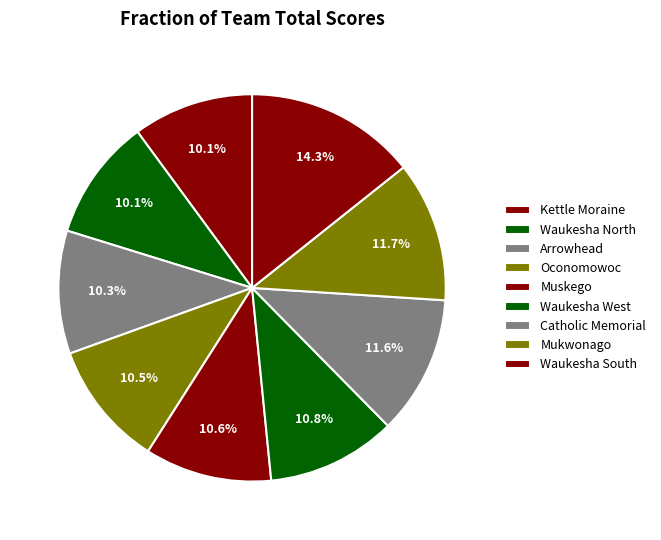

To the nearest percent, what is the average slice percentage?

11%